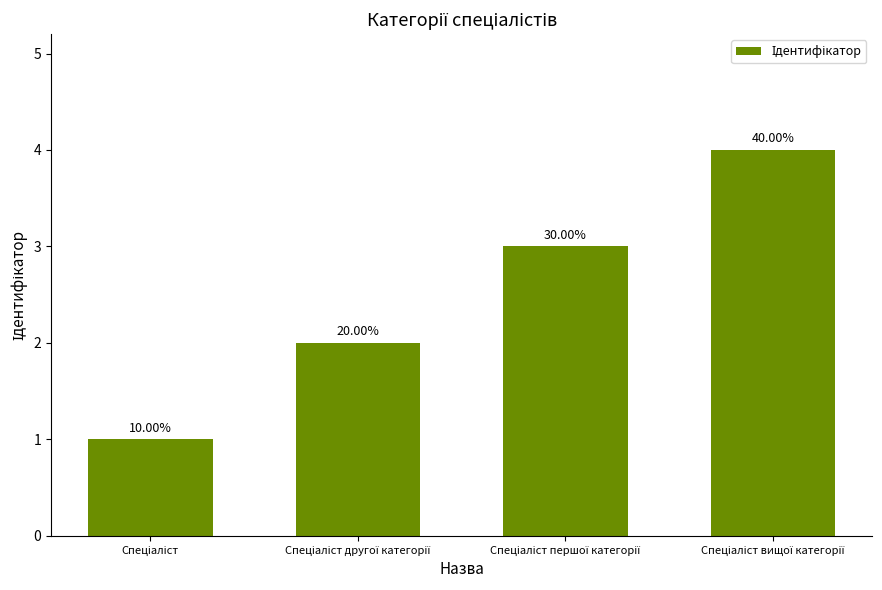

How many bars are there in total?

4